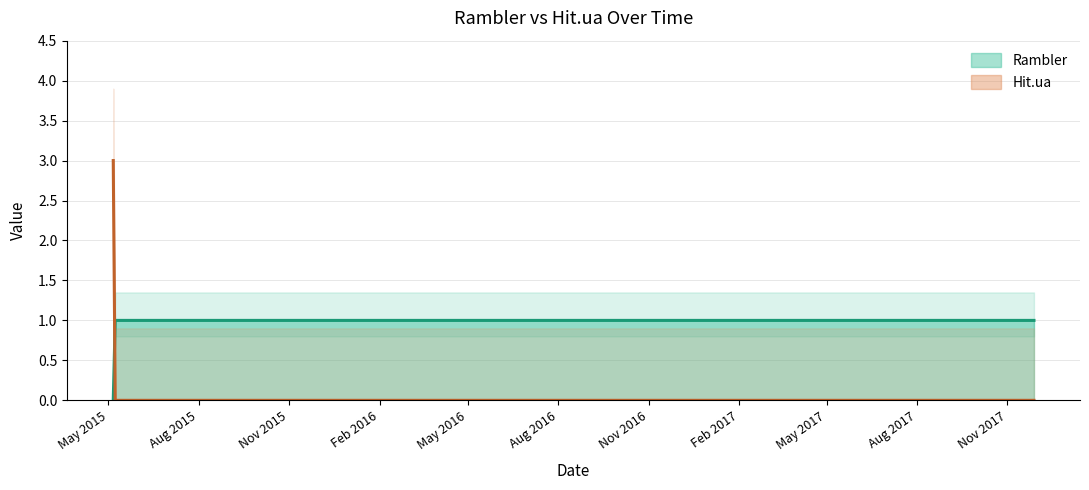

At how many categories does at least one series exceed 0?

12